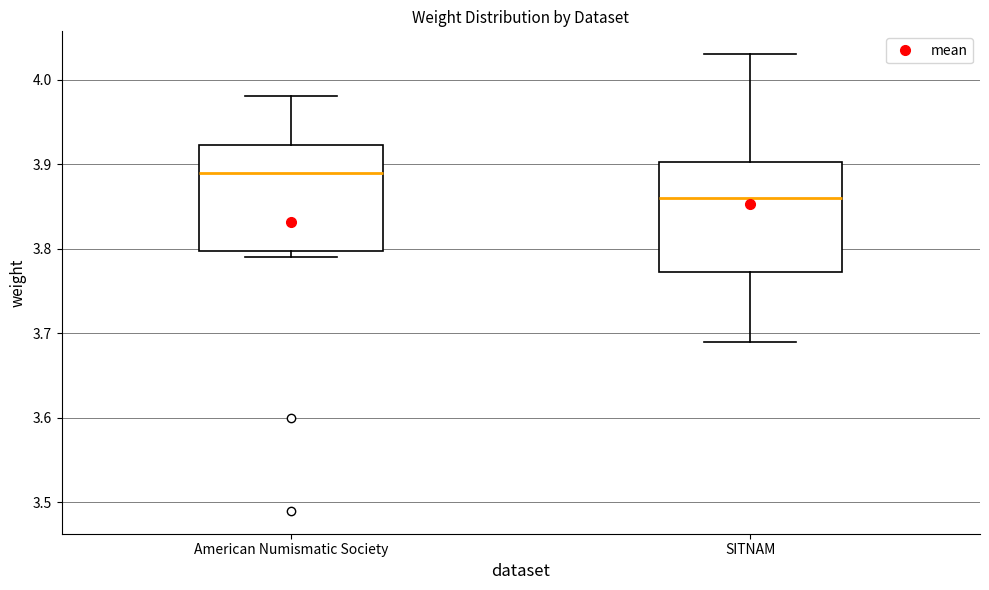

Which box has the lowest median line?

SITNAM